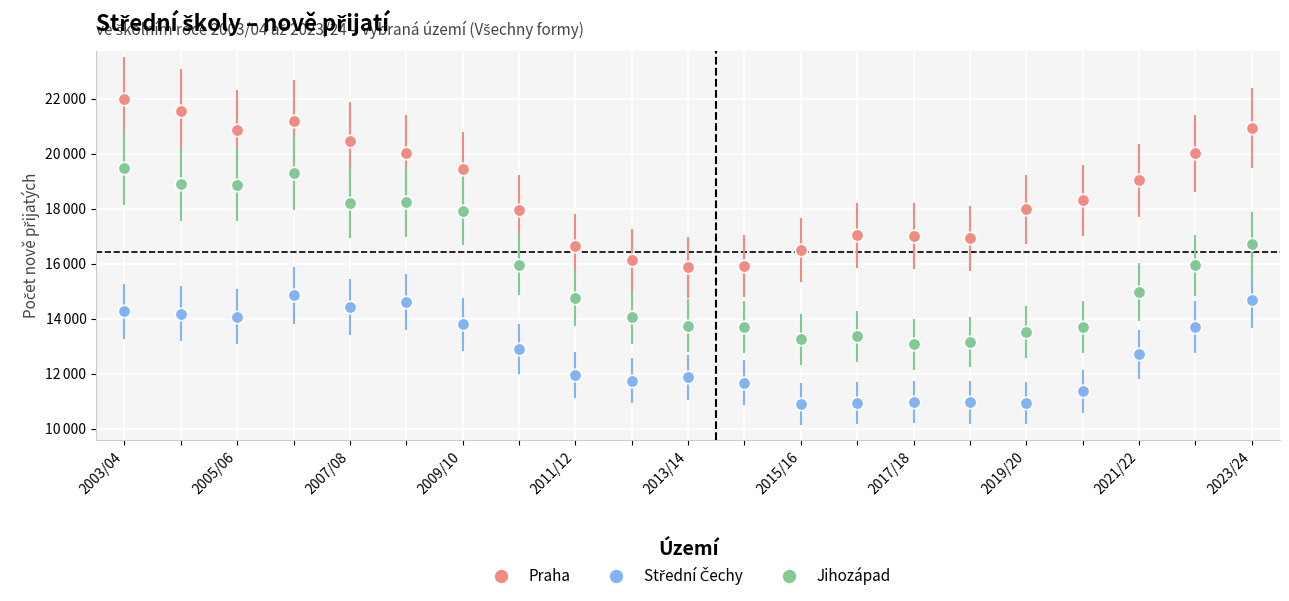

Which series has the largest total across all categories?

Praha